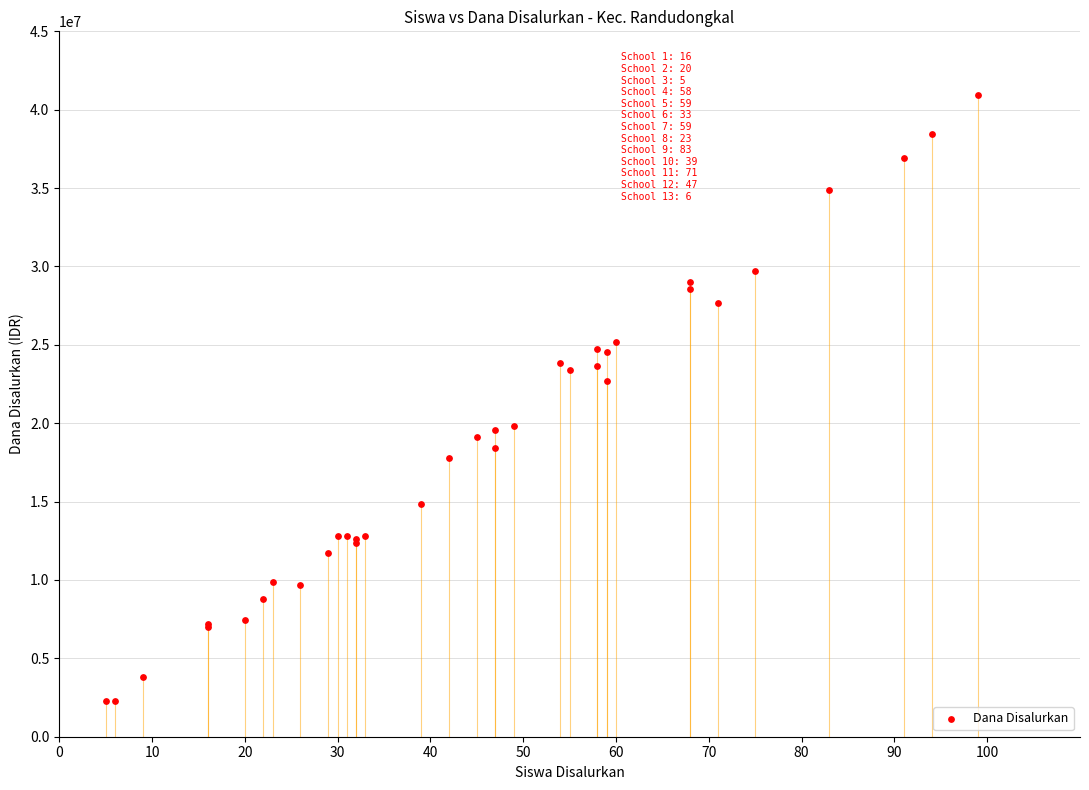

What Y value in the scatter plot is closest to 21600000?

22725000